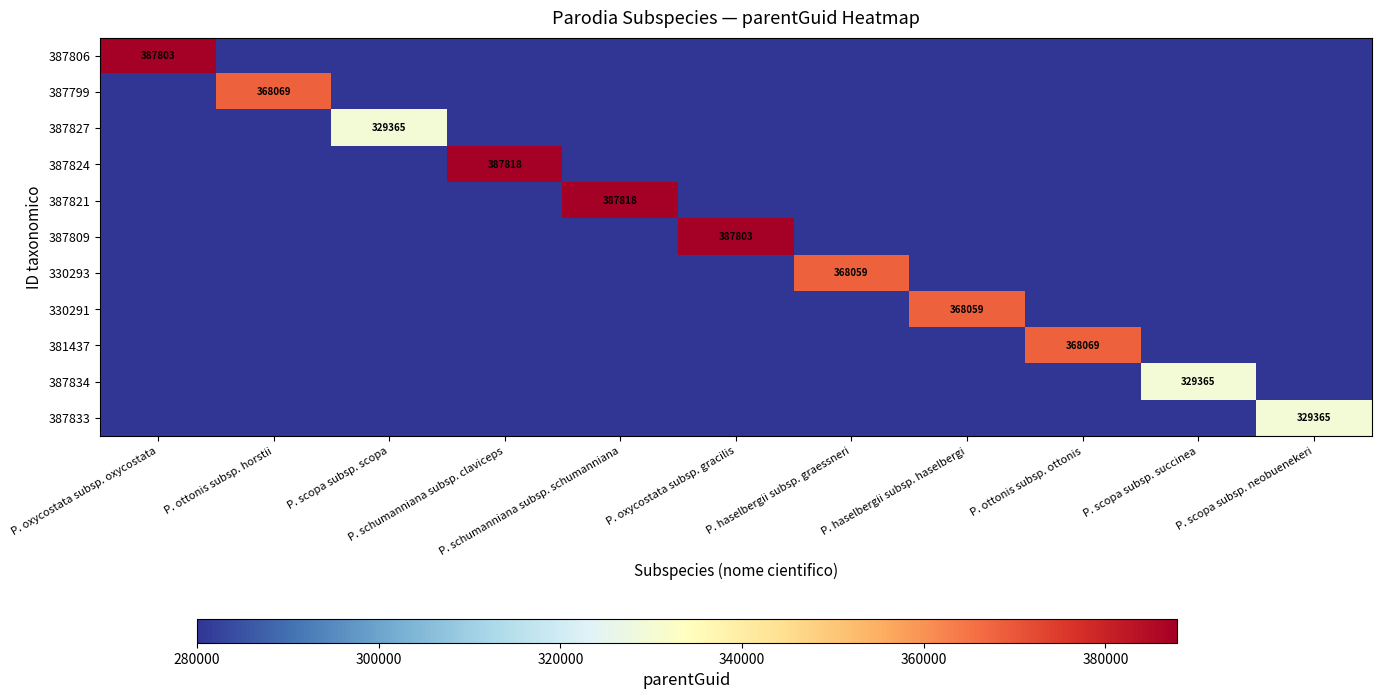

What is the minimum value for 387827?

279960.2